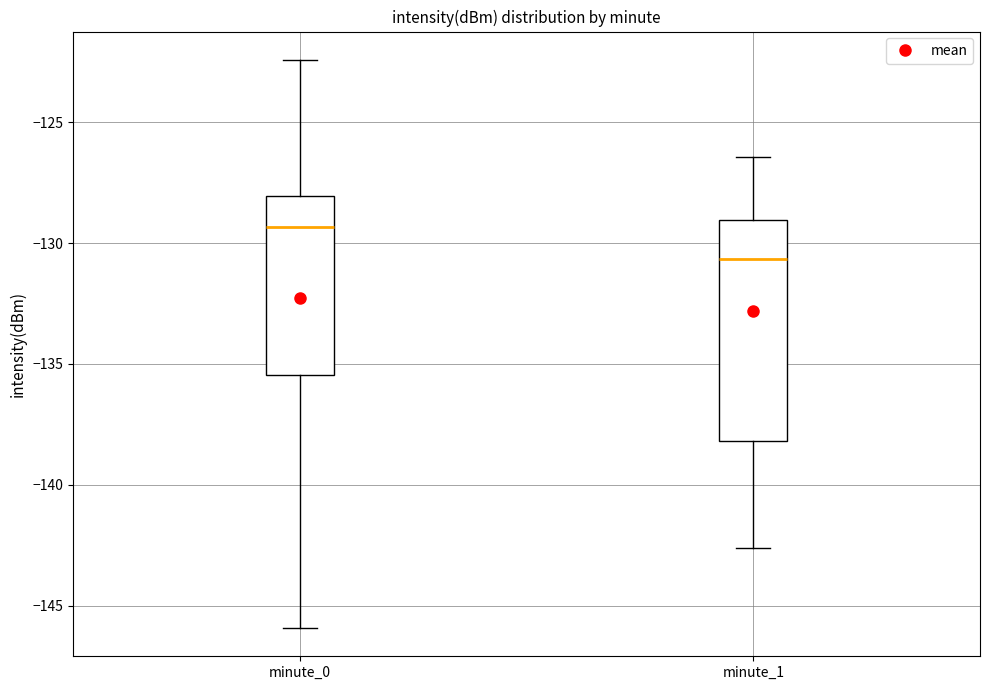

Where does the upper whisker of the box for minute_0 end on the y-axis? The values are not printed on the chart, so give them approximately, as read against the axis.

-122.5